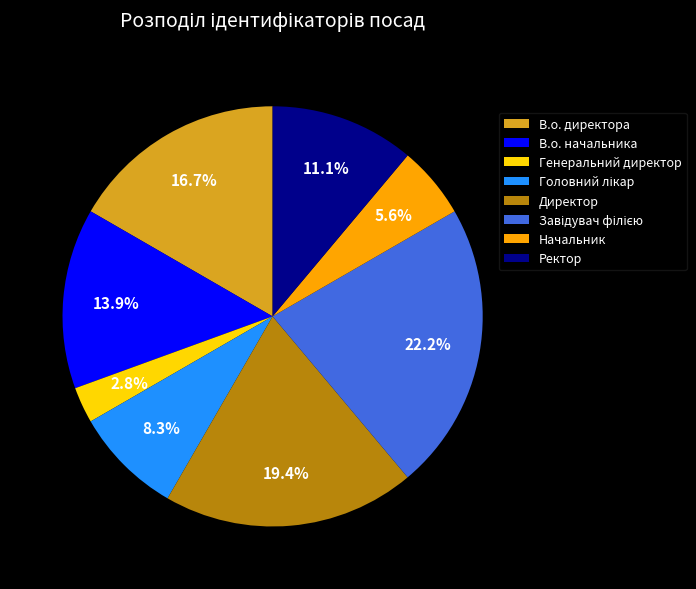

Which category has the smallest portion of the pie?

Генеральний директор